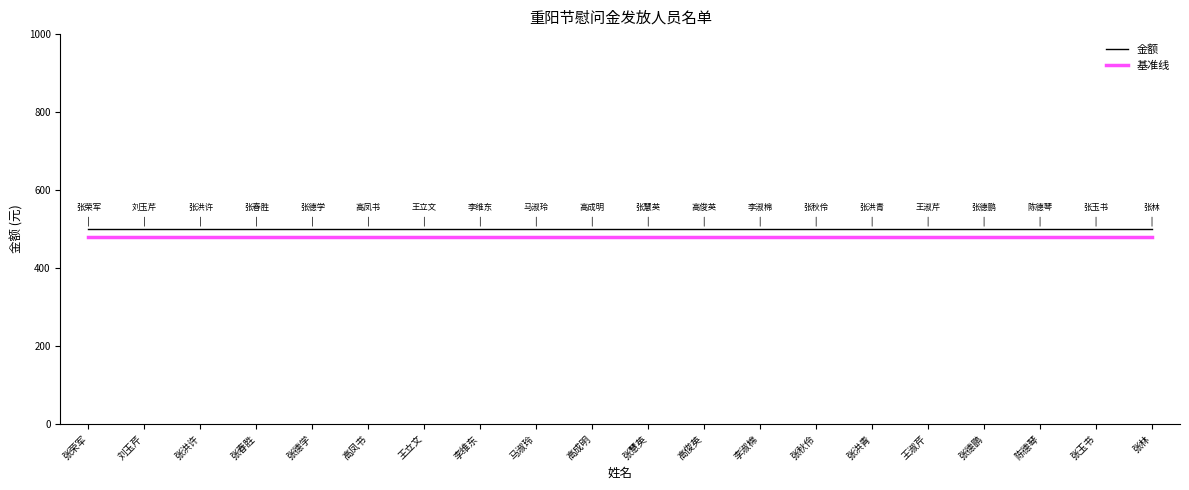

Is it true that 基准线 equals 480 at 高俊英?

True